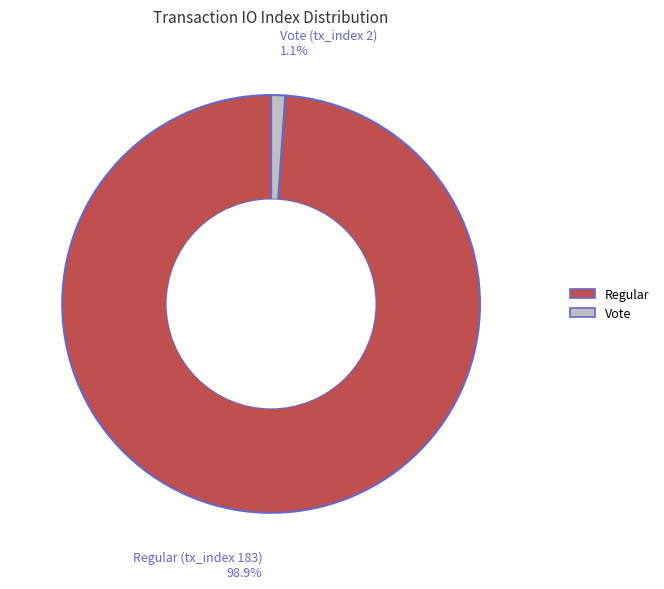

How many slices are in this pie chart?

2